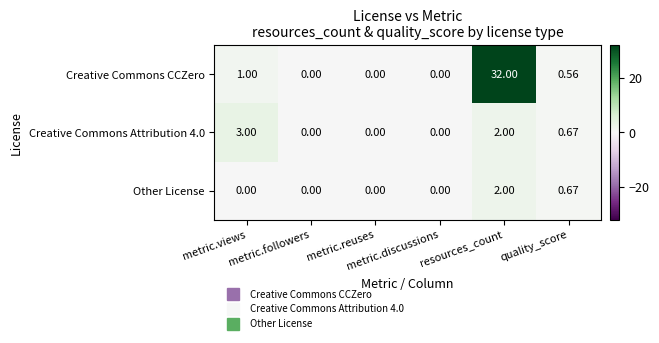

Which series has the widest spread of values?

Creative Commons CCZero